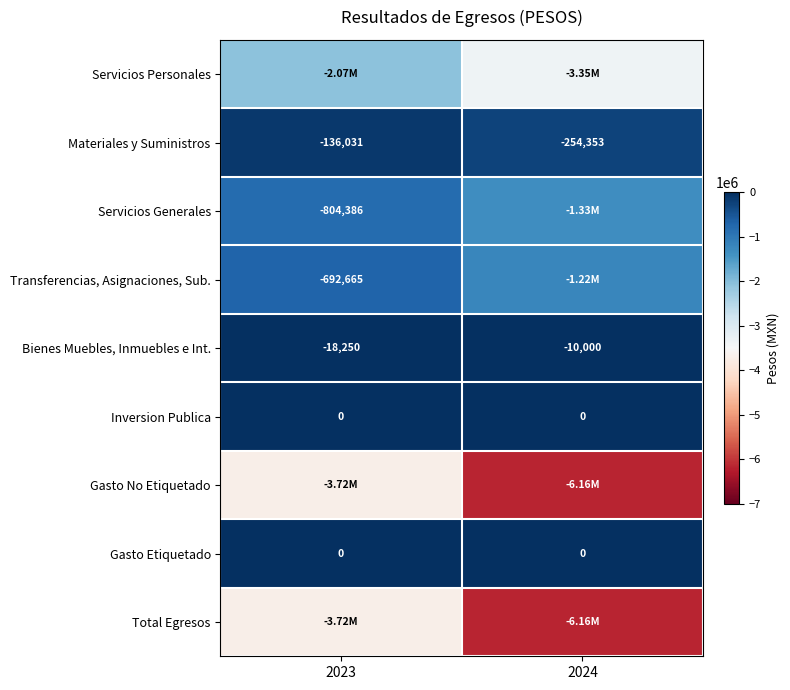

The value of Gasto No Etiquetado at 2023 is -3717789.2. True or false?

True